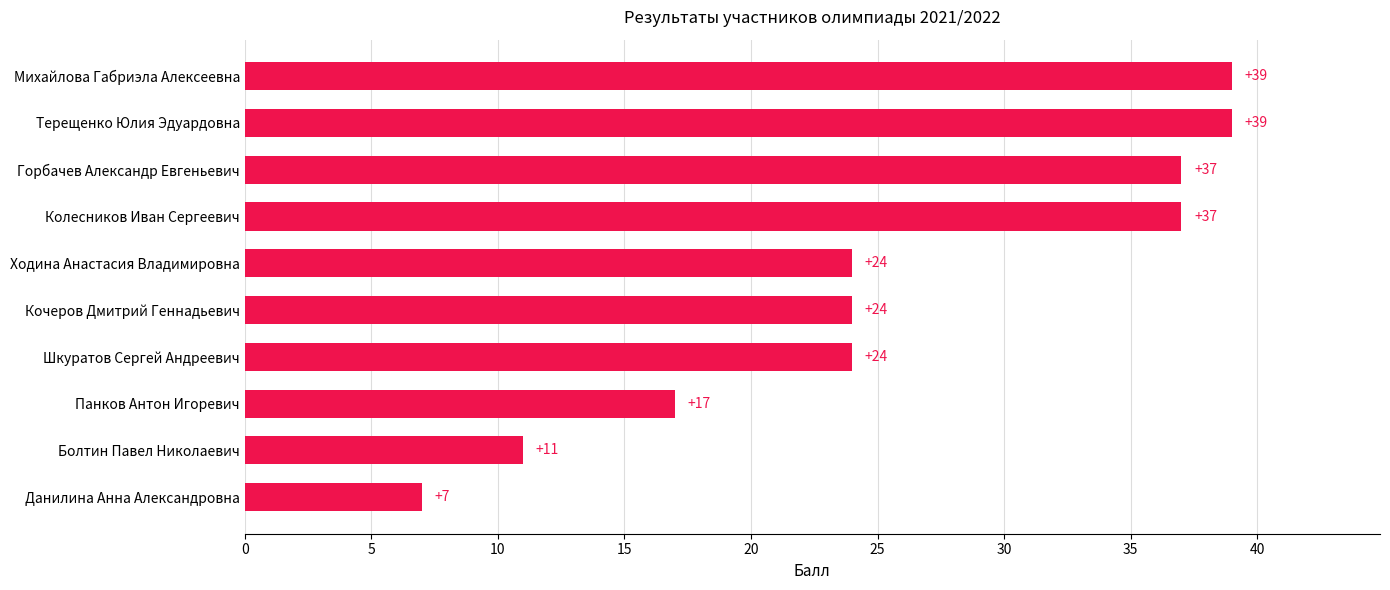

Are the bars grouped side by side (vs. stacked)?

No